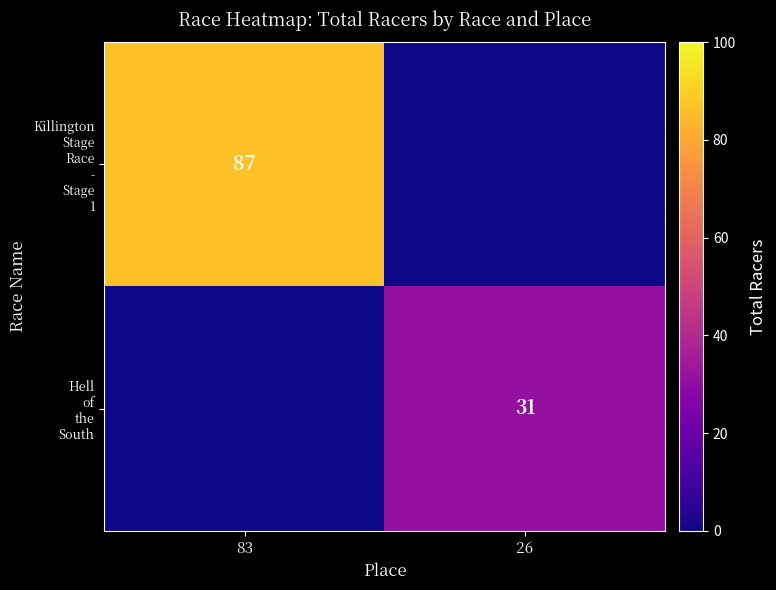

What is the approximate value of Hell of the South at 26, to the nearest 10?

30